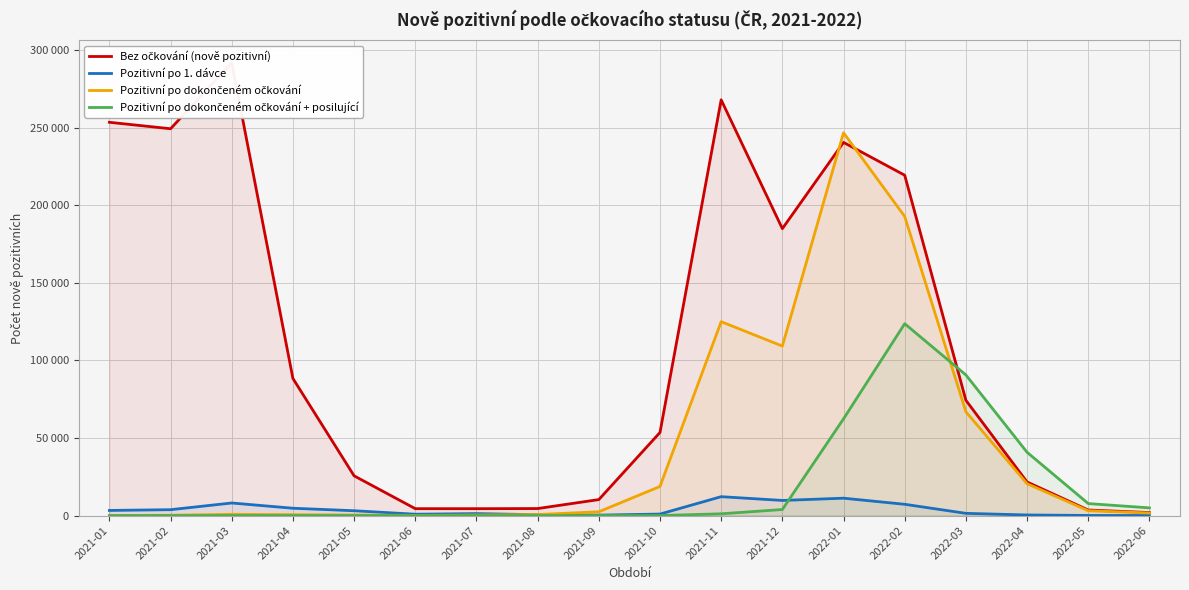

Rank the series by their maximum value, from highest to lowest.

Bez očkování (nově pozitivní), Pozitivní po dokončeném očkování, Pozitivní po dokončeném očkování + posilující, Pozitivní po 1. dávce